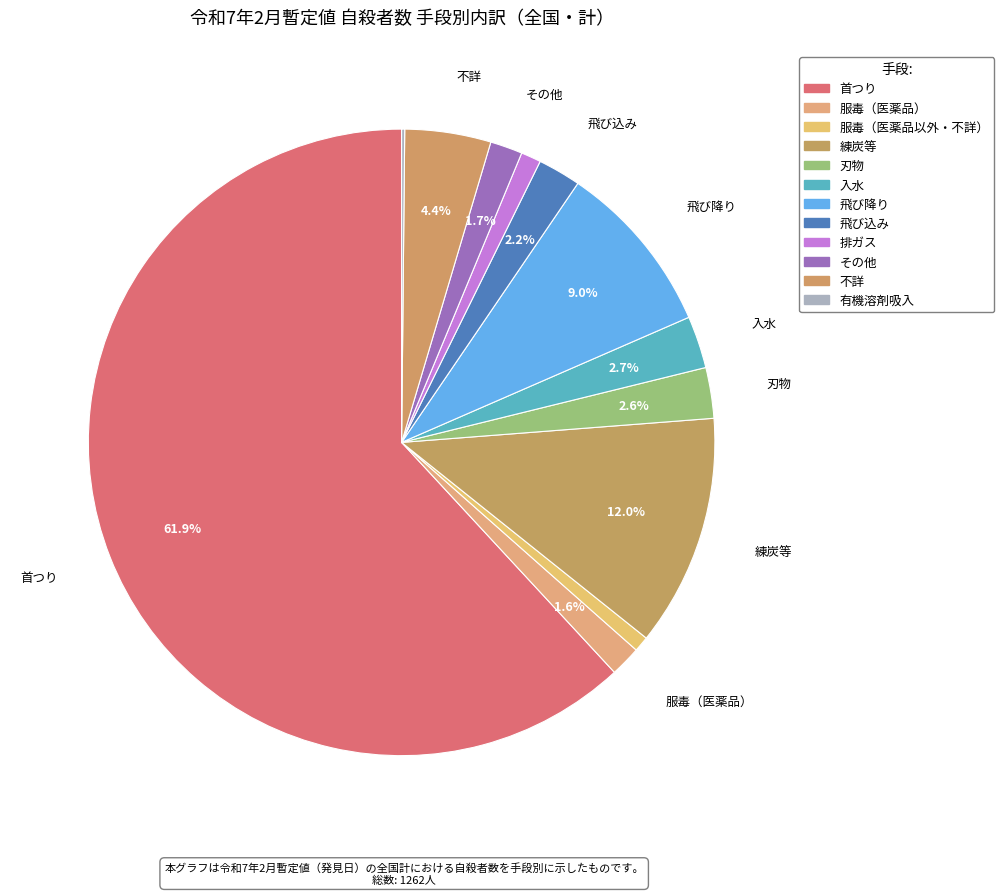

How many slices are in this pie chart?

12